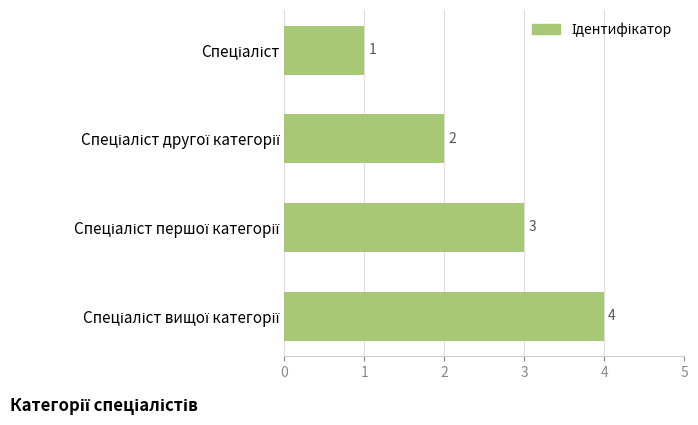

What is the difference between the maximum and minimum values?

3